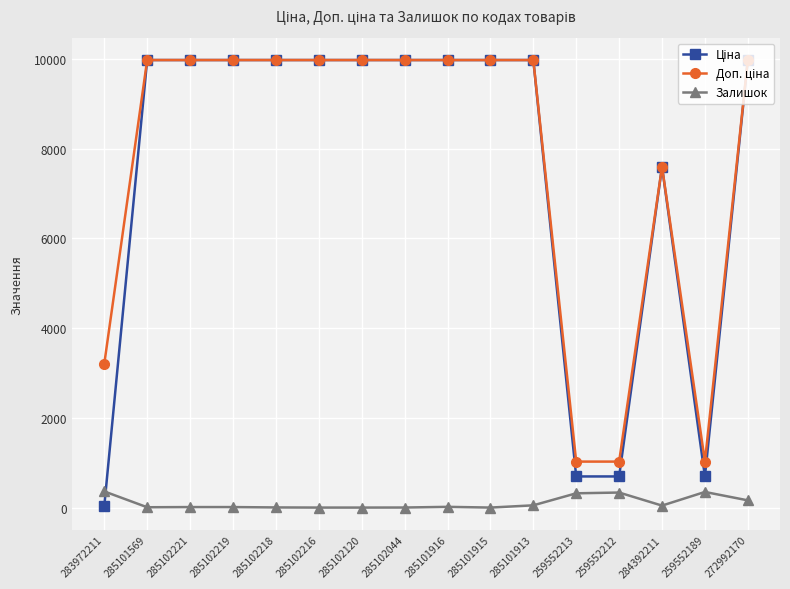

True or false: Залишок has more than 1 points higher than both neighbors.

True